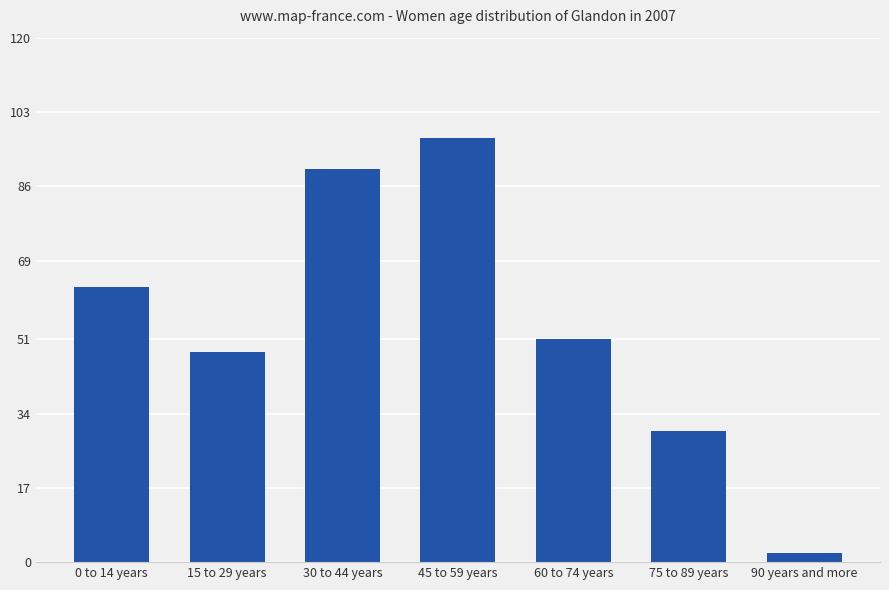

Is it true that the value at 90 years and more is 2?

True